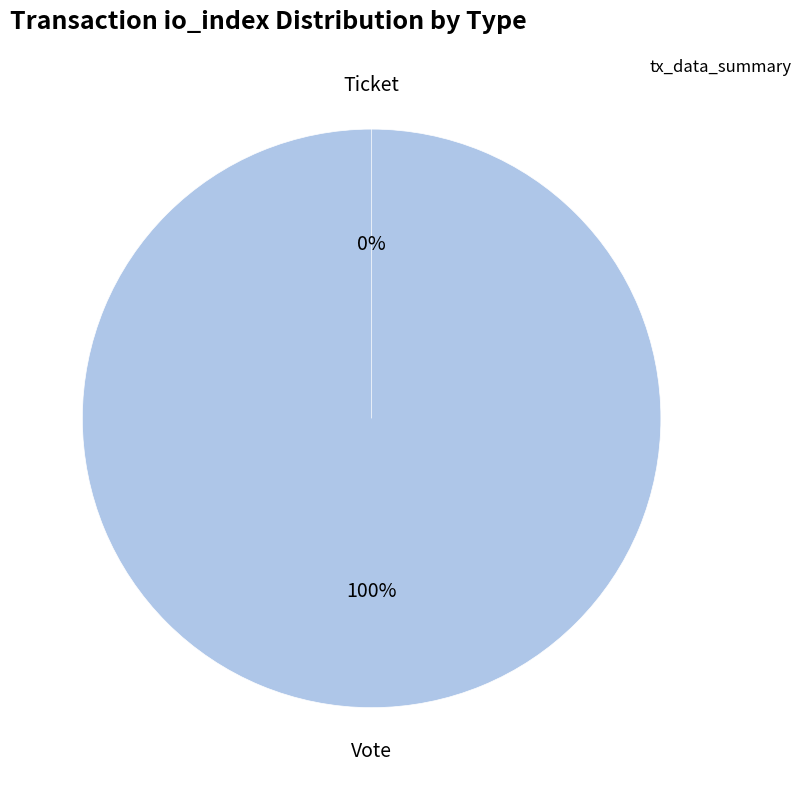

Between Ticket and Vote, which is larger?

Vote